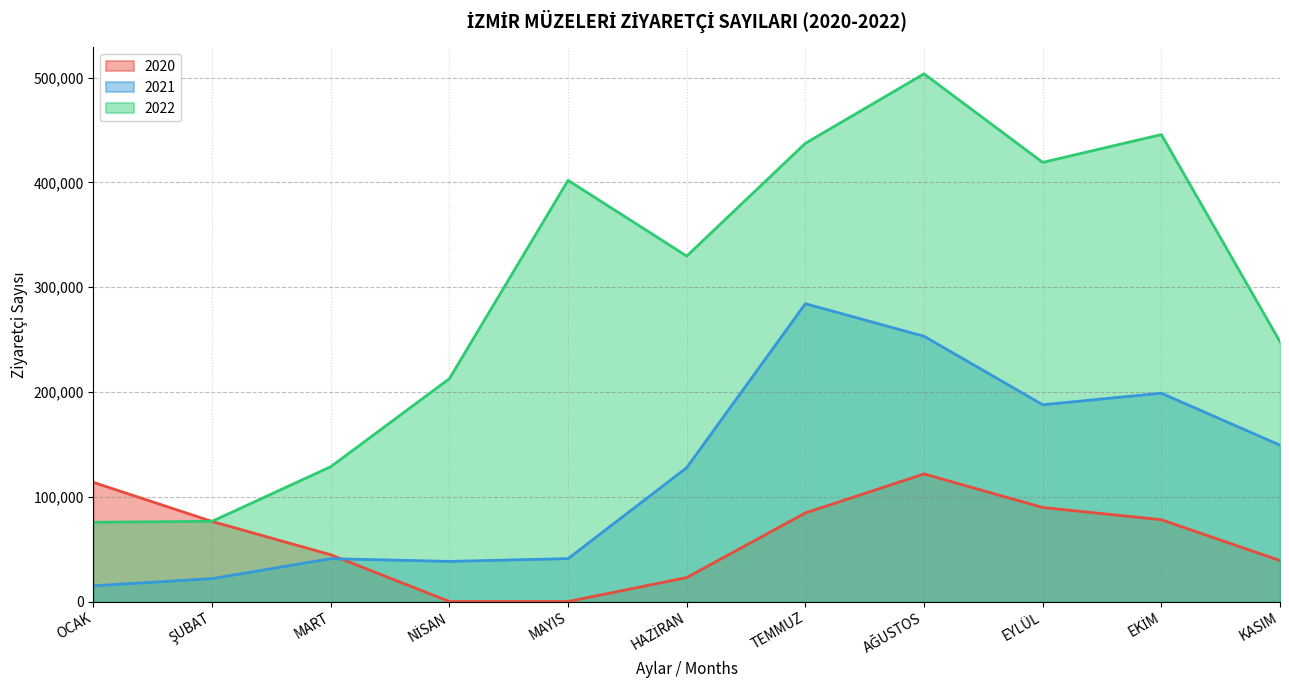

What is the difference between the highest and lowest values at TEMMUZ?

352686